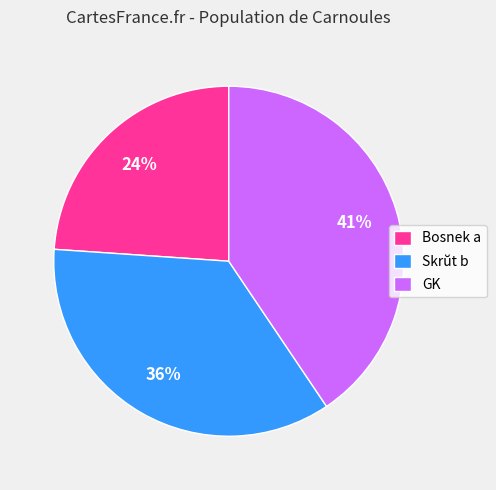

True or false: Bosnek a accounts for 24% of the total.

True